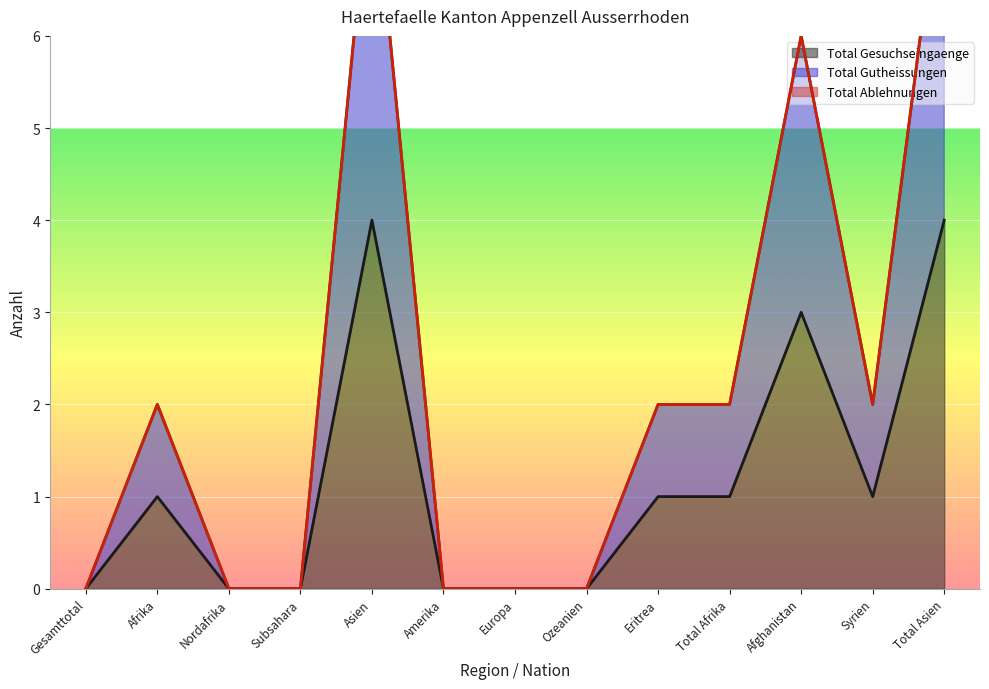

Is the value of Total Gesuchseingaenge at Subsahara greater than the value of Total Gutheissungen at Nordafrika?

No